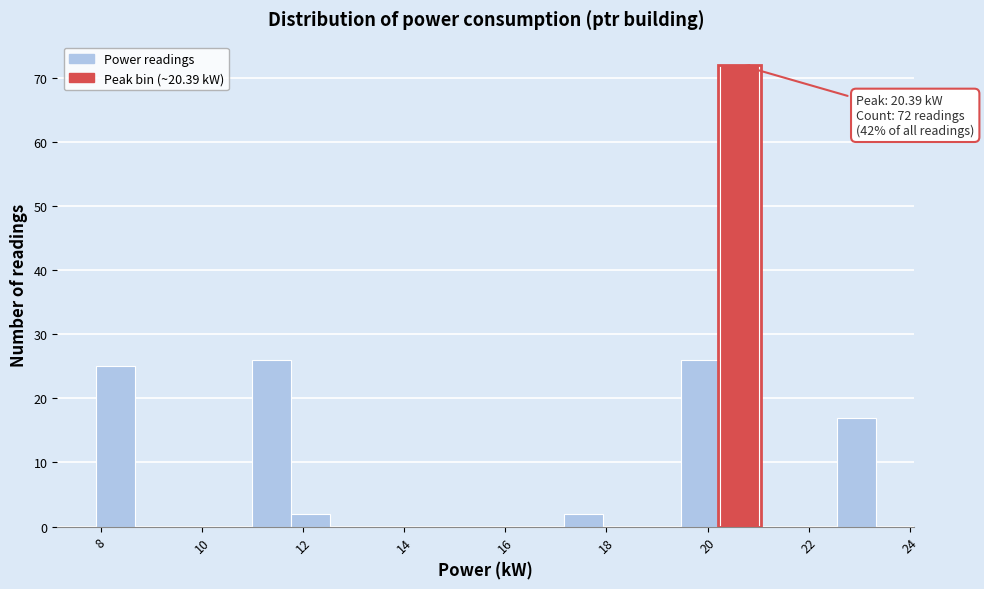

Around what value on the x-axis is the tallest bar? Give the approximate position of its centre, as read against the axis.

20.6